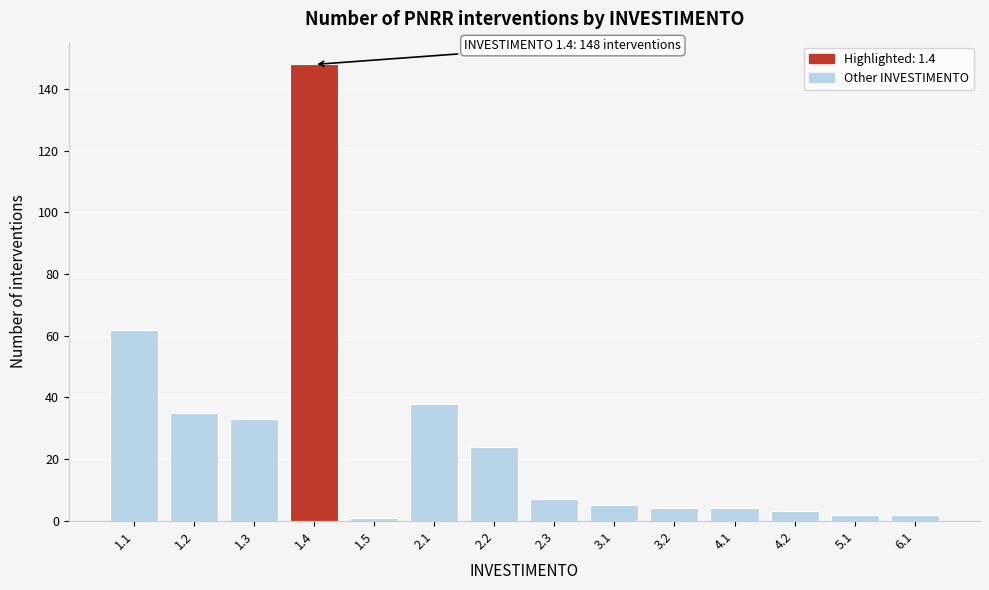

Reading right to left, extract all data points from this chart.

6.1=2	5.1=2	4.2=3	4.1=4	3.2=4	3.1=5	2.3=7	2.2=24	2.1=38	1.5=1	1.4=148	1.3=33	1.2=35	1.1=62